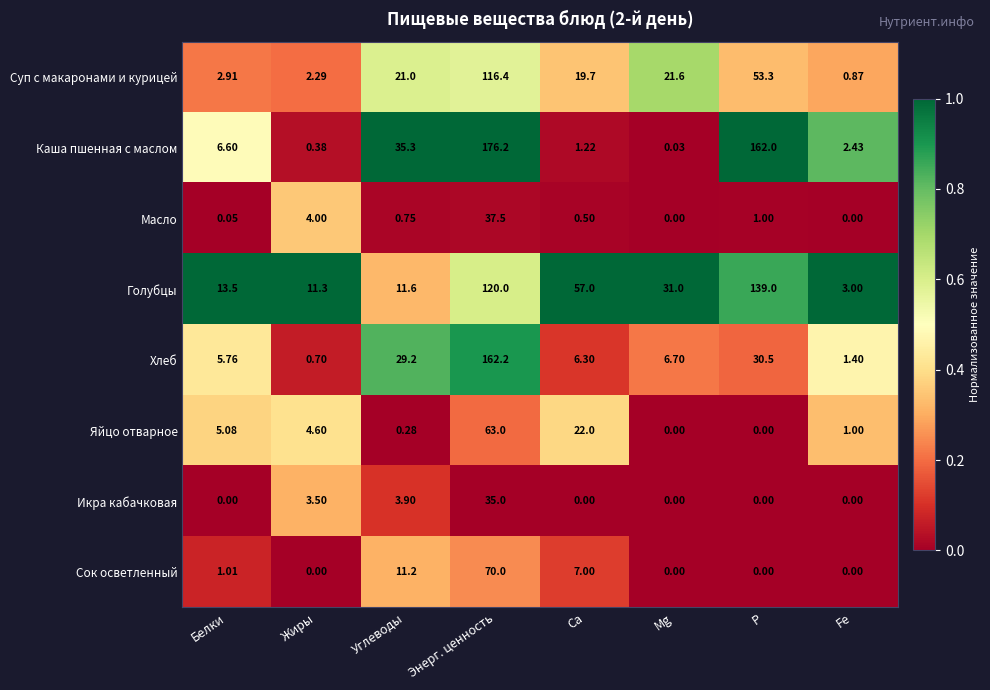

Between Ca and Fe, which series saw the biggest shift?

Голубцы